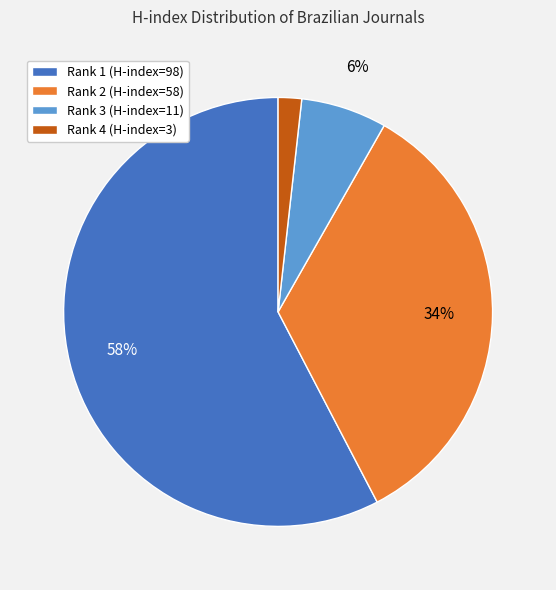

The Rank 4 (H-index=3) slice represents 15% of the pie. True or false?

False